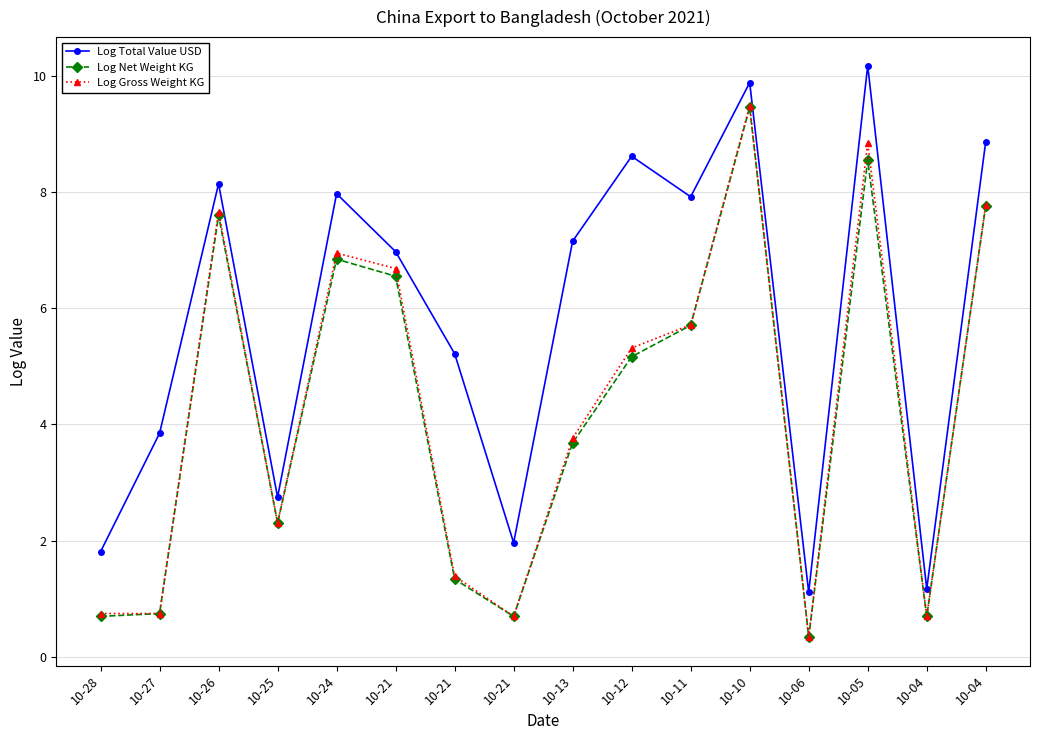

How many values in the Log Net Weight KG series exceed 5?

8